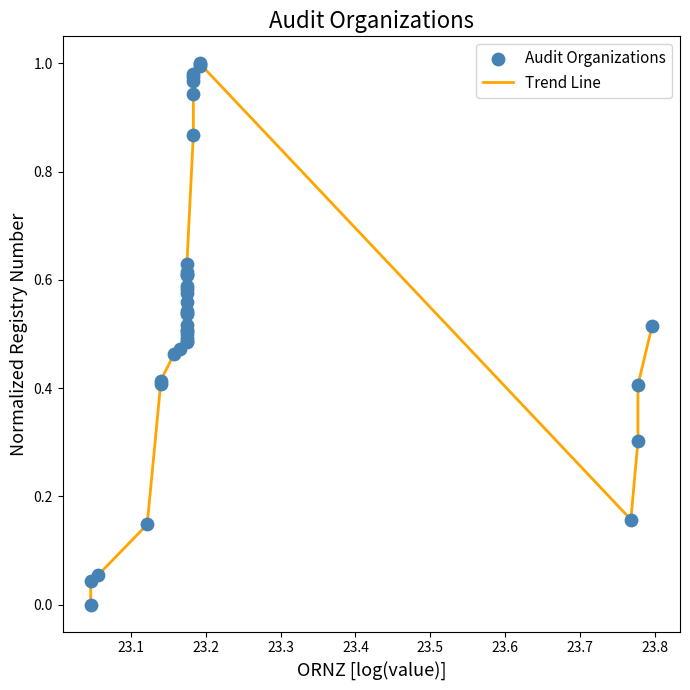

Does the chart have visible grid lines?

No